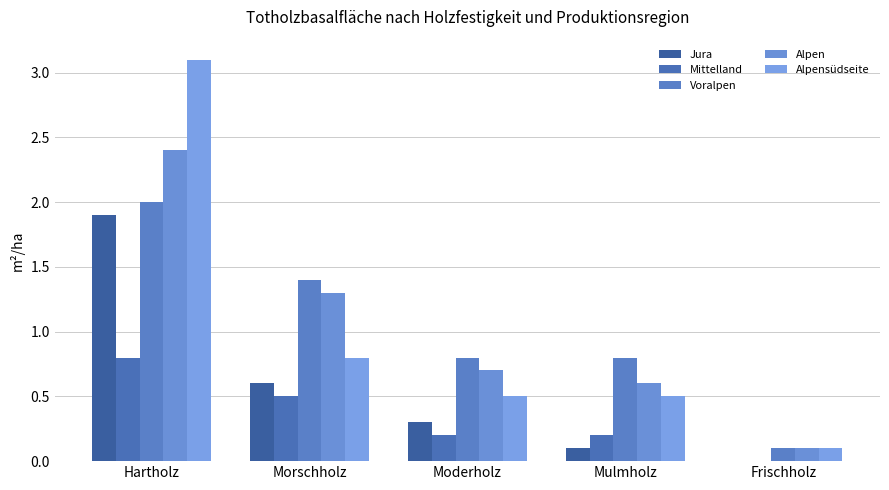

What is the approximate value of Jura at Mulmholz?

0.1